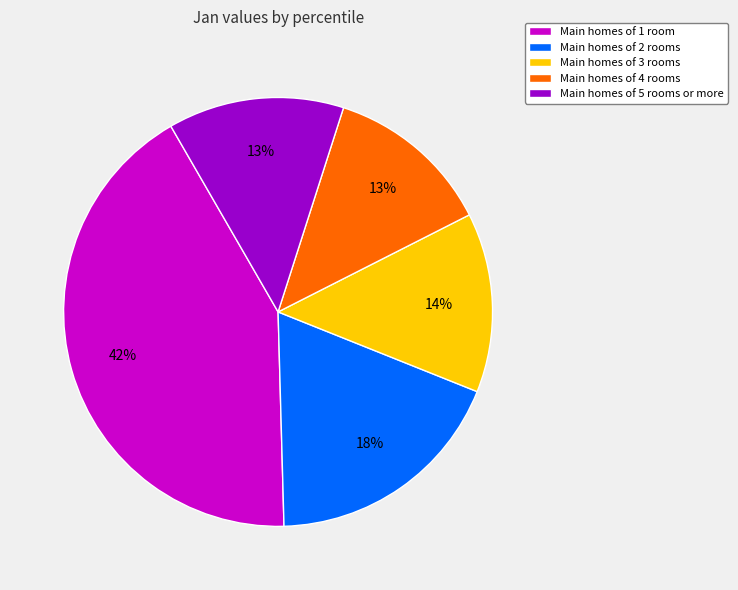

Does any single category account for the majority?

No